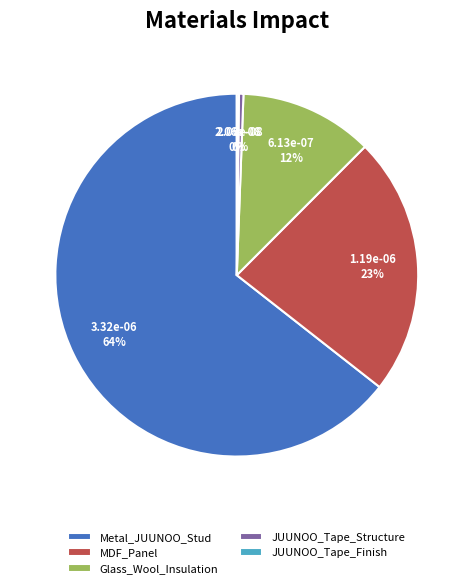

To the nearest percent, what is the average slice percentage?

20%